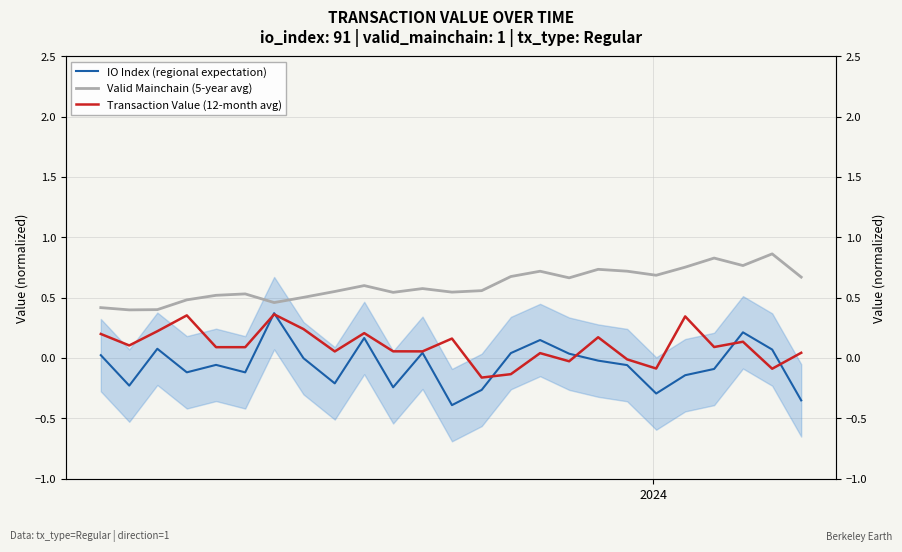

Count the number of categories in the chart.

25